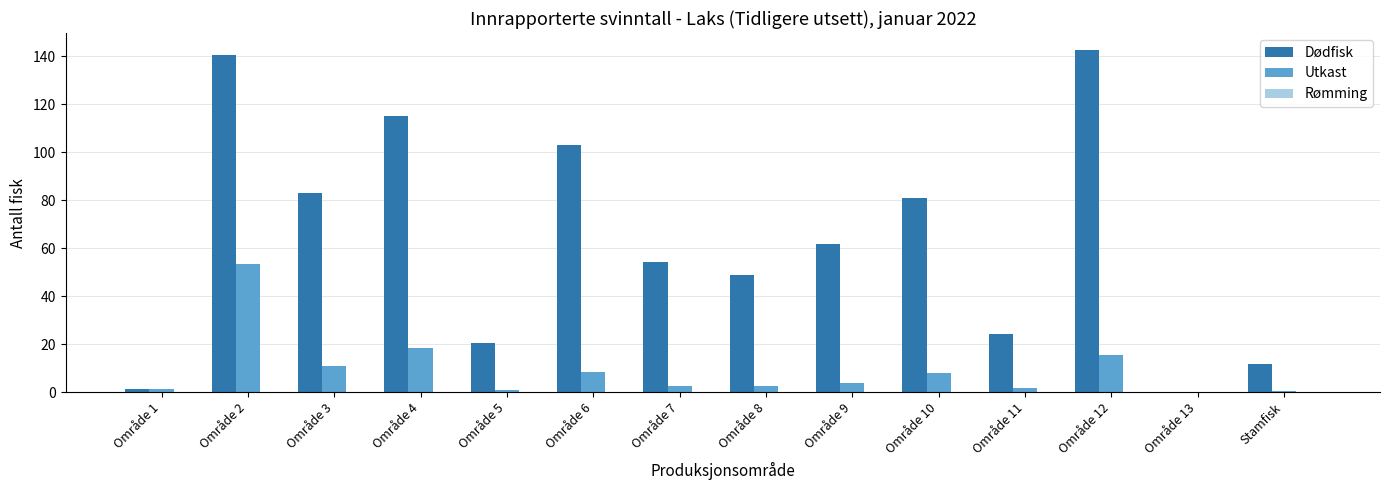

Which series changed the most between Område 6 and Område 12?

Dødfisk